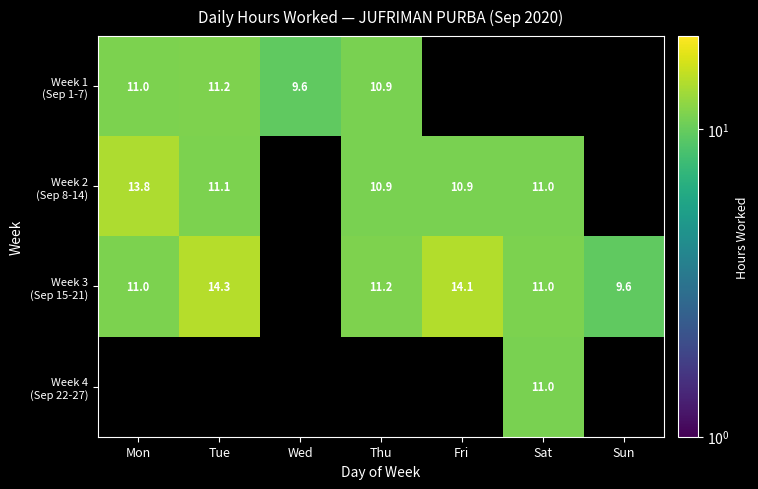

What is the difference between the maximum and minimum values in the Week 3 (Sep 15-21) series?

4.7